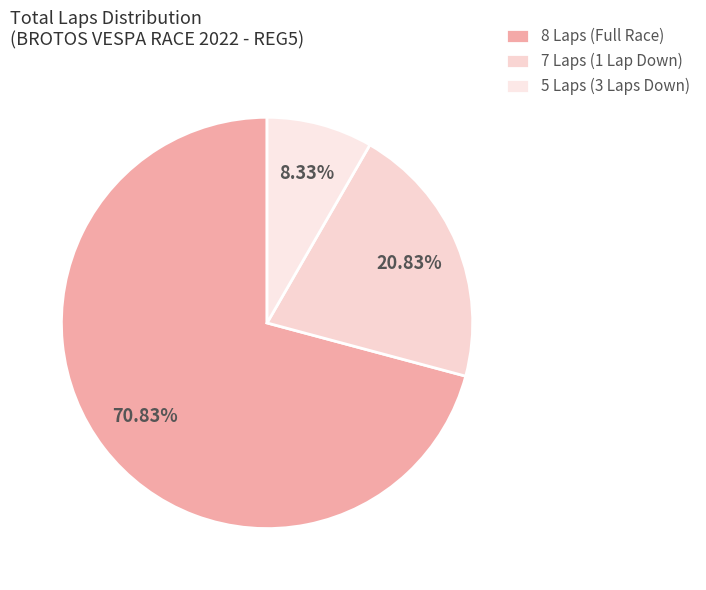

Count the number of slices in the pie.

3